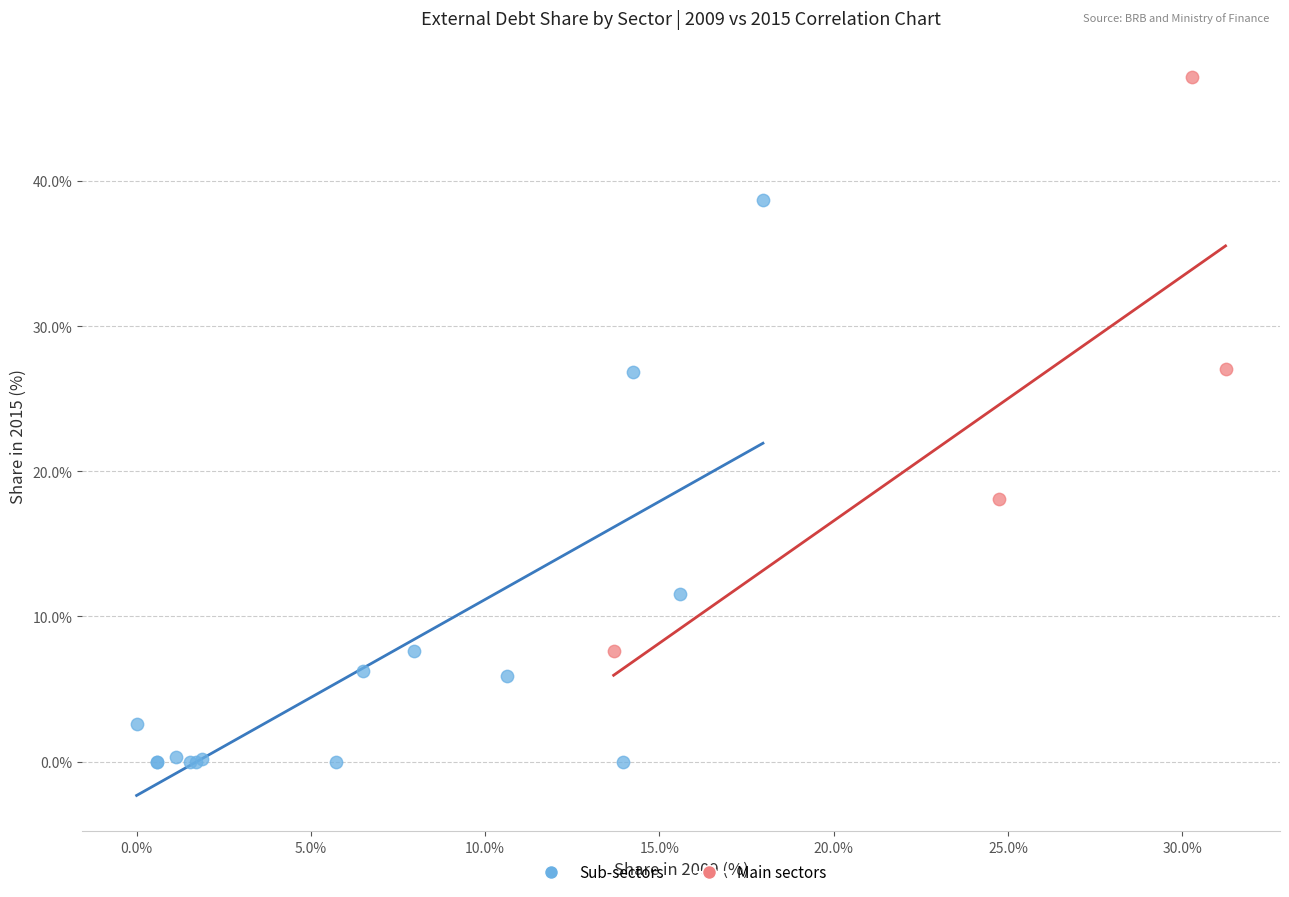

Which series contains the lowest Y value?

Sub-sectors